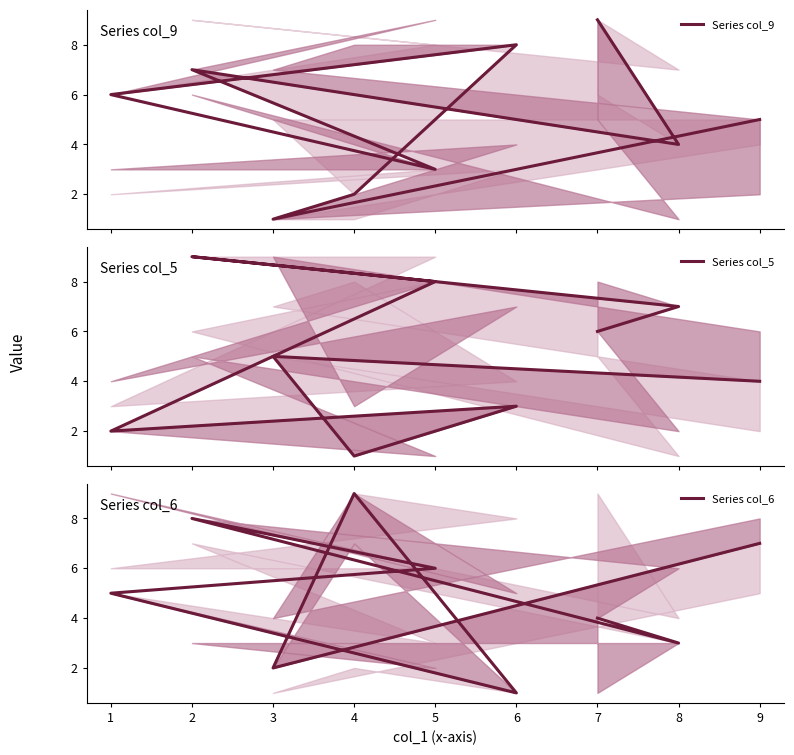

What are all the series names shown in the legend?

Series col_9, Series col_5, Series col_6